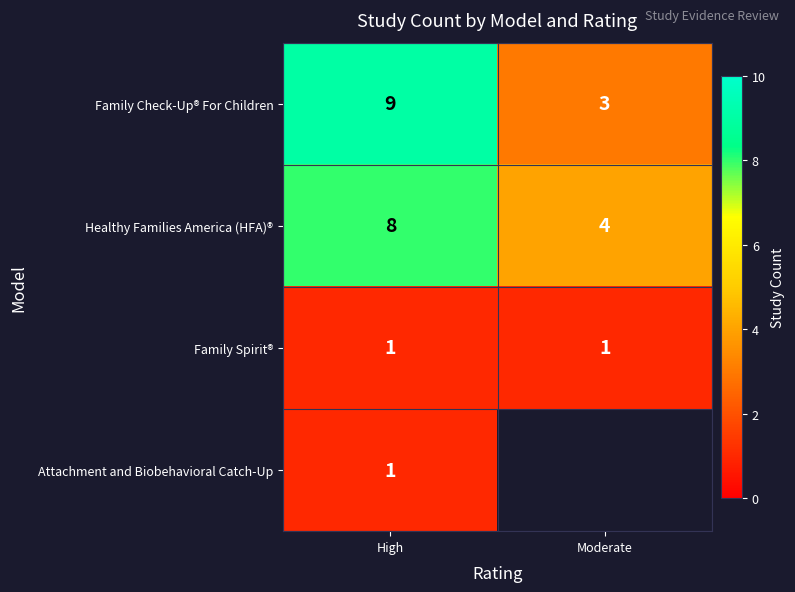

How many data points in Healthy Families America (HFA)® are less than 8?

1